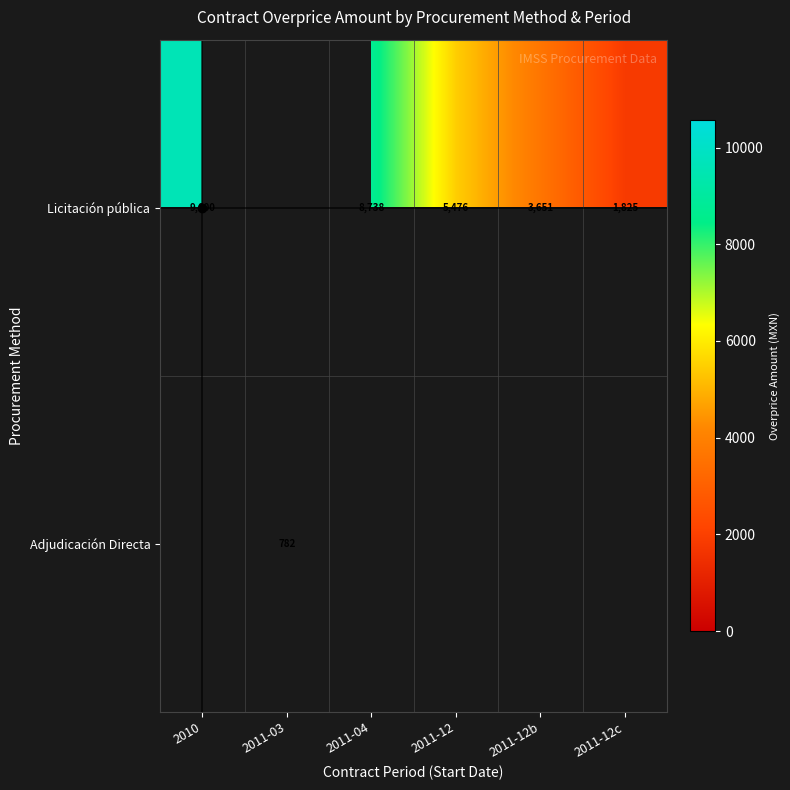

Is it true that Licitación pública equals 8738 at 2011-04?

True